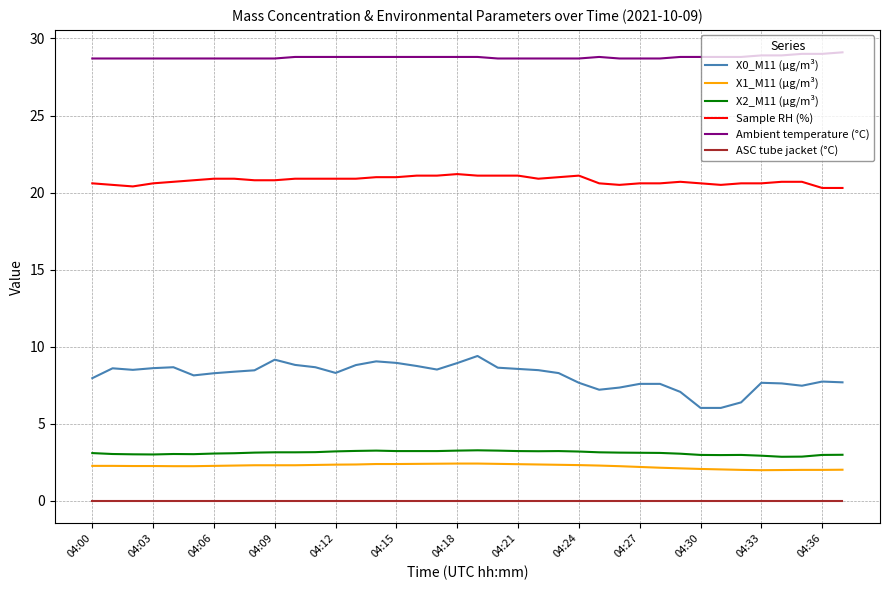

Which series has the largest total across all categories?

Ambient temperature (°C)